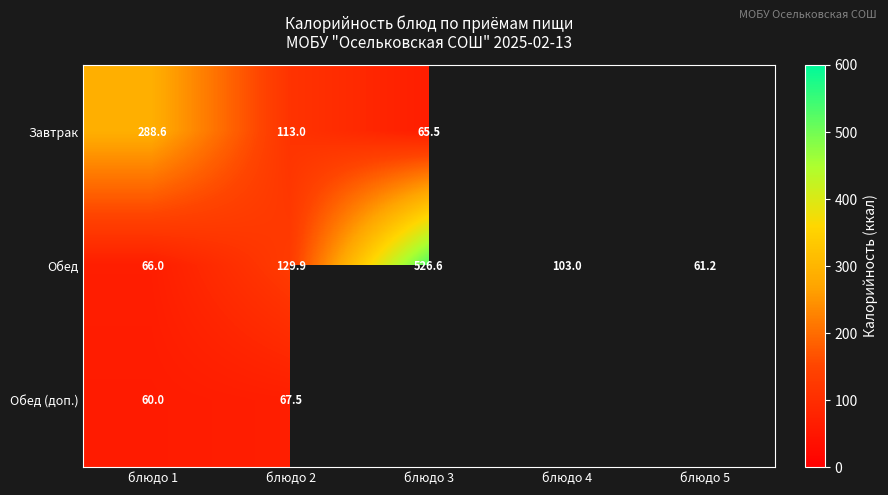

The value of Завтрак at блюдо 2 is 65.4. True or false?

False